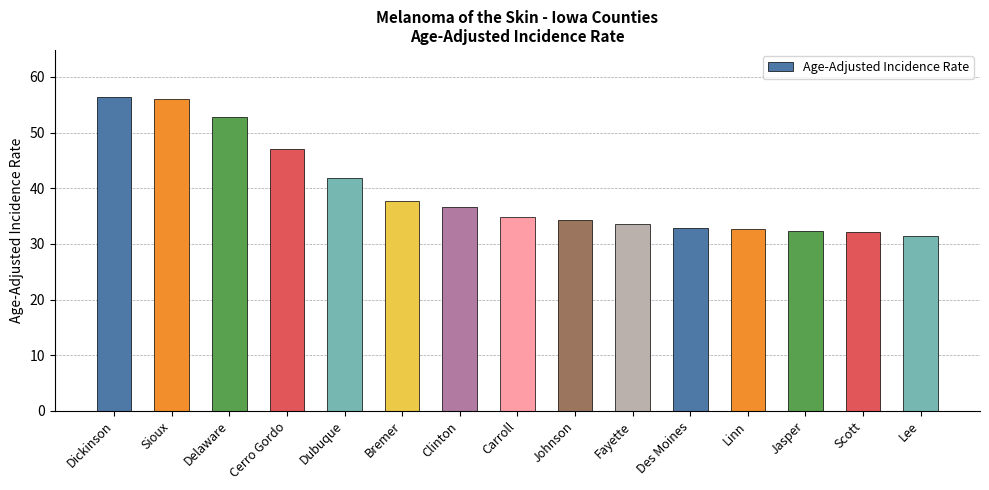

What is the label of the 2nd bar from the right?

Scott